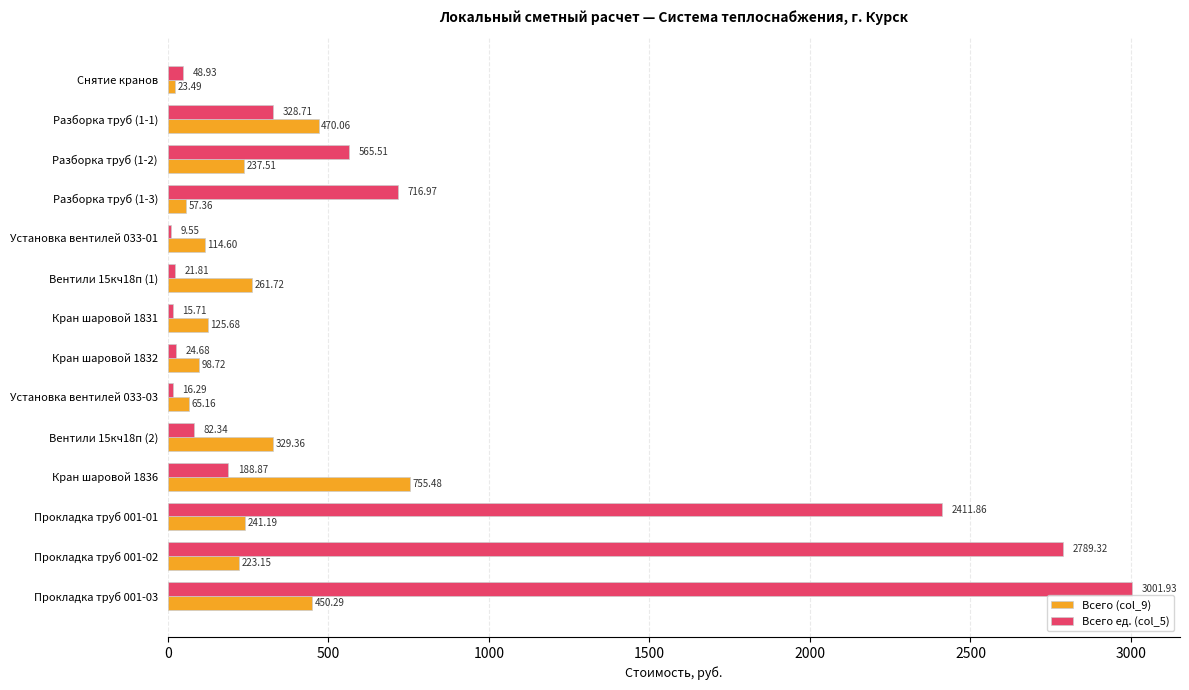

How many distinct data groups are displayed?

2